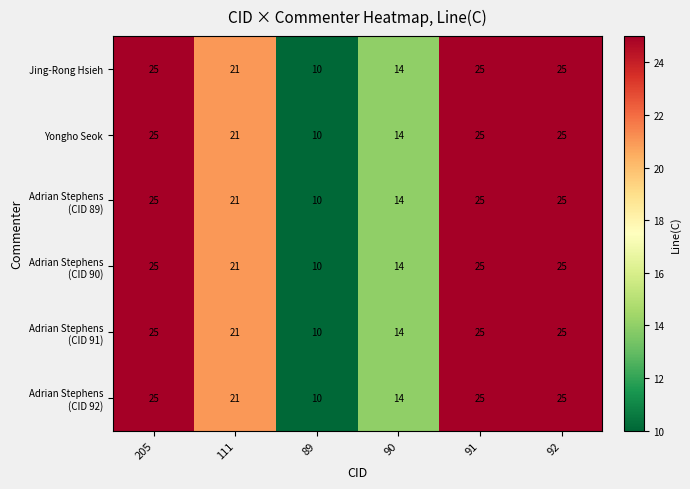

How many data points does each series have?

6